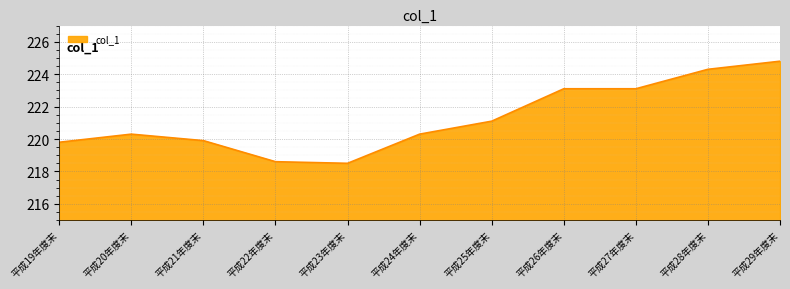

Reading right to left, transcribe all the data shown in this chart.

224.8	224.3	223.1	223.1	221.1	220.3	218.5	218.6	219.9	220.3	219.8